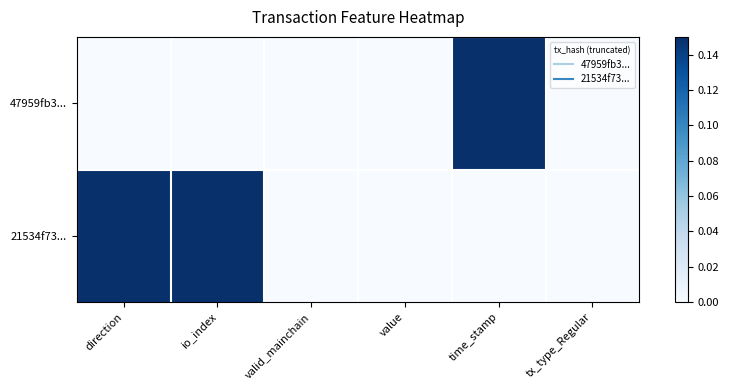

Reading left to right, transcribe all the data shown in this chart.

47959fb3...: direction=0	io_index=0	valid_mainchain=0	value=0	time_stamp=1	tx_type_Regular=0
21534f73...: direction=1	io_index=1	valid_mainchain=0	value=0	time_stamp=0	tx_type_Regular=0